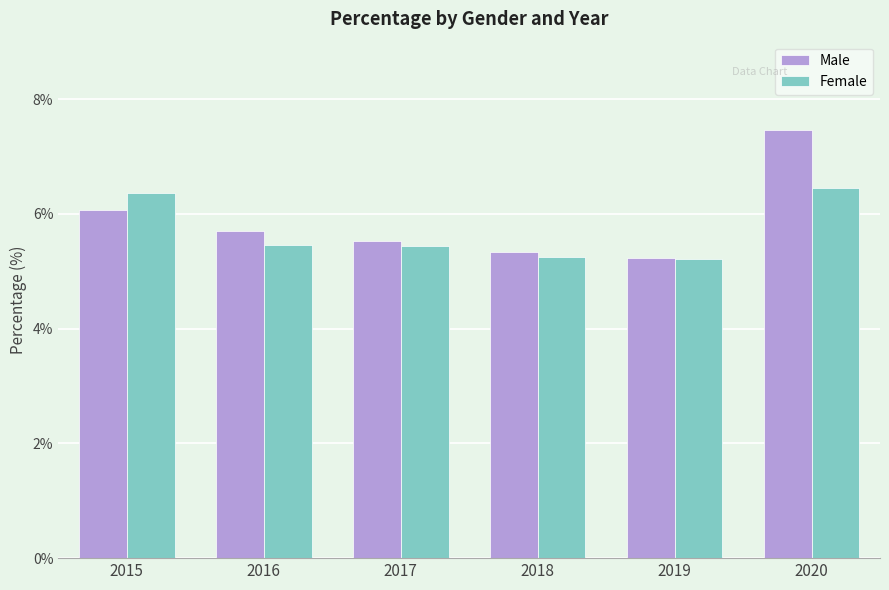

What is the difference between the maximum and minimum values in the Male series?

2.2